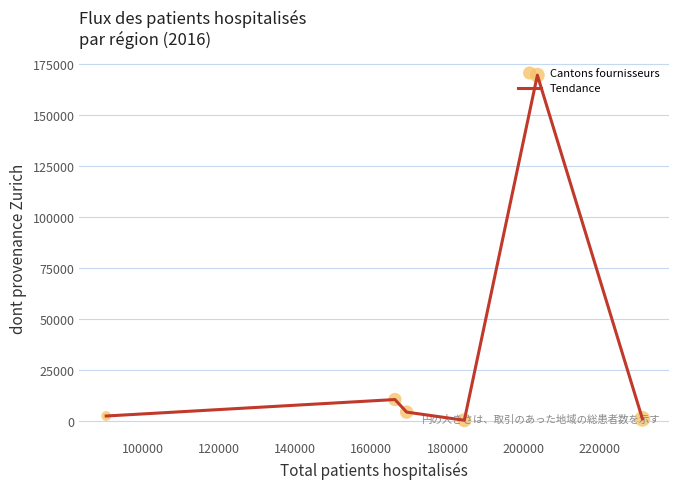

True or false: there are more than 1 points higher than both neighbors.

True